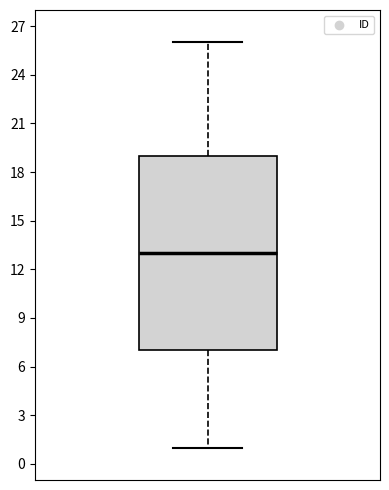

Where is the lower edge of the box on the y-axis? The values are not printed on the chart, so give them approximately, as read against the axis.

7